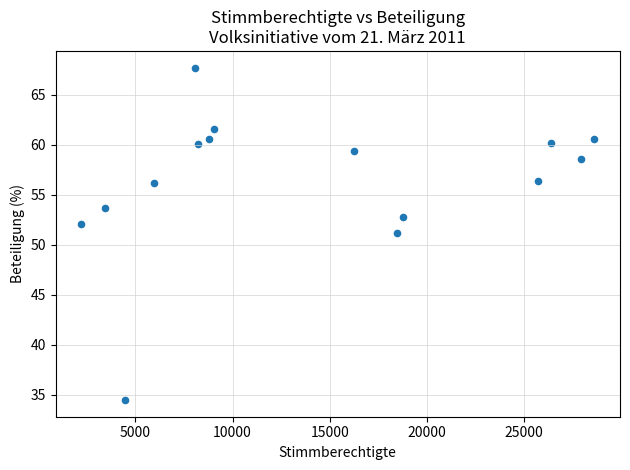

What is the range of Y values (max minus min)?

33.2